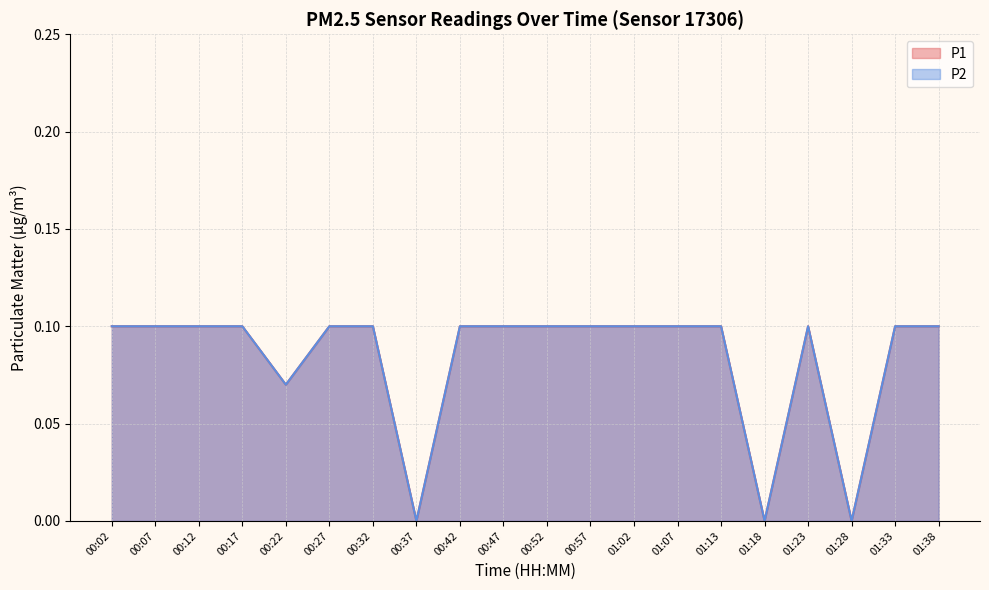

What is the difference between the second highest and minimum values in the P2 series?

0.1